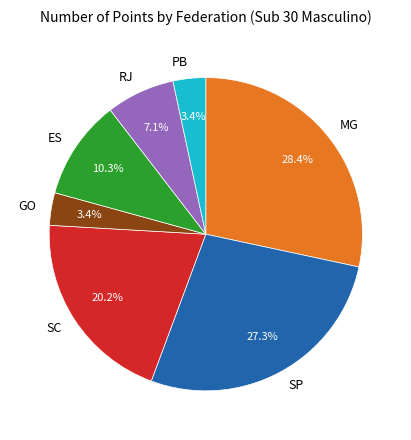

Which category has the biggest portion of the pie?

MG